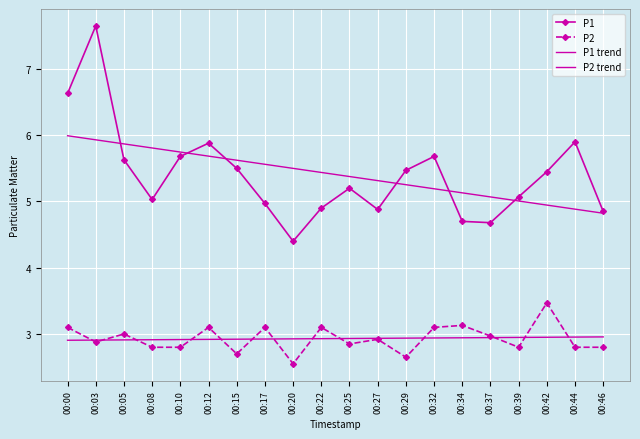

What is the highest value of the P2 series?

3.5